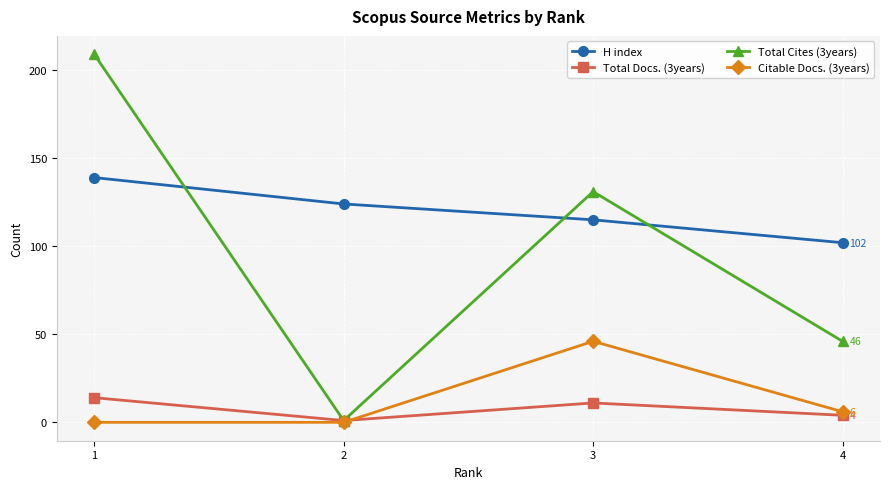

What is the greatest value displayed?

209